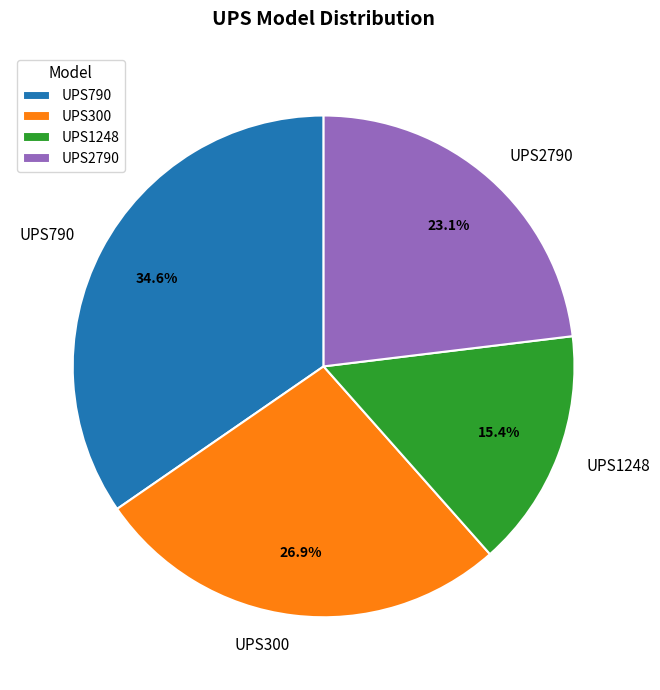

To the nearest percent, what portion does UPS1248 represent?

15%